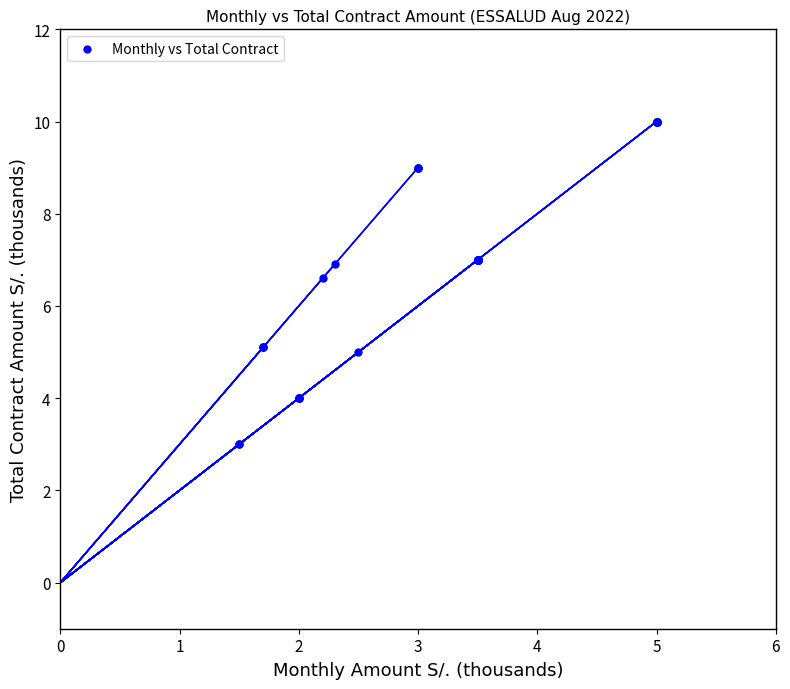

What Y value in the scatter plot is closest to 6?

6.6